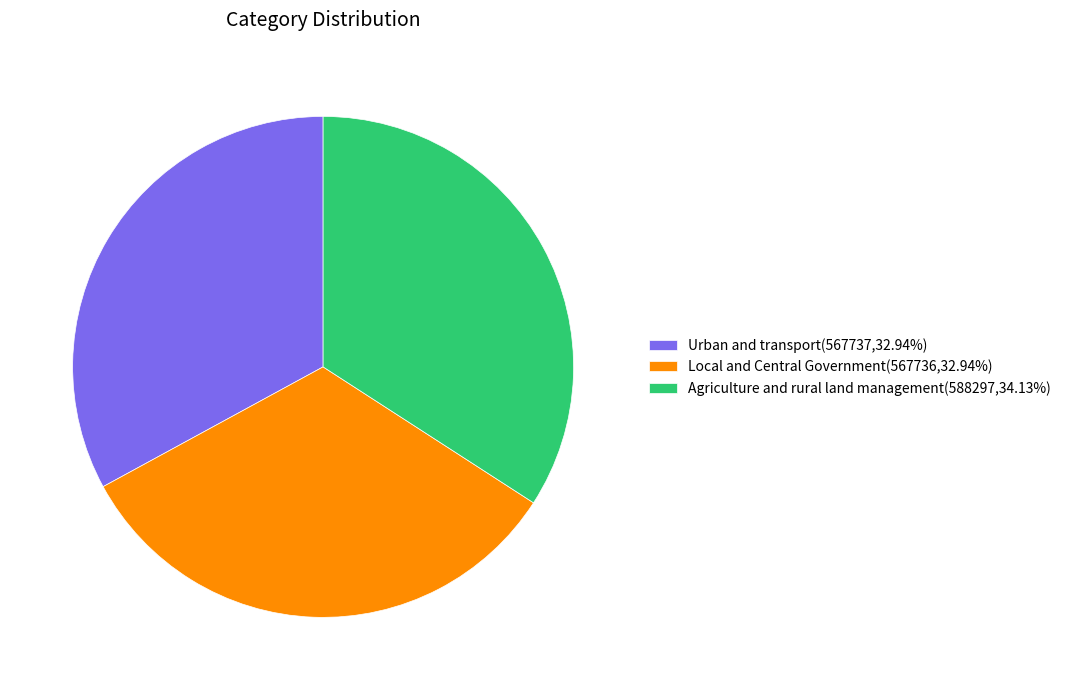

Which category has the biggest portion of the pie?

Agriculture and rural land management